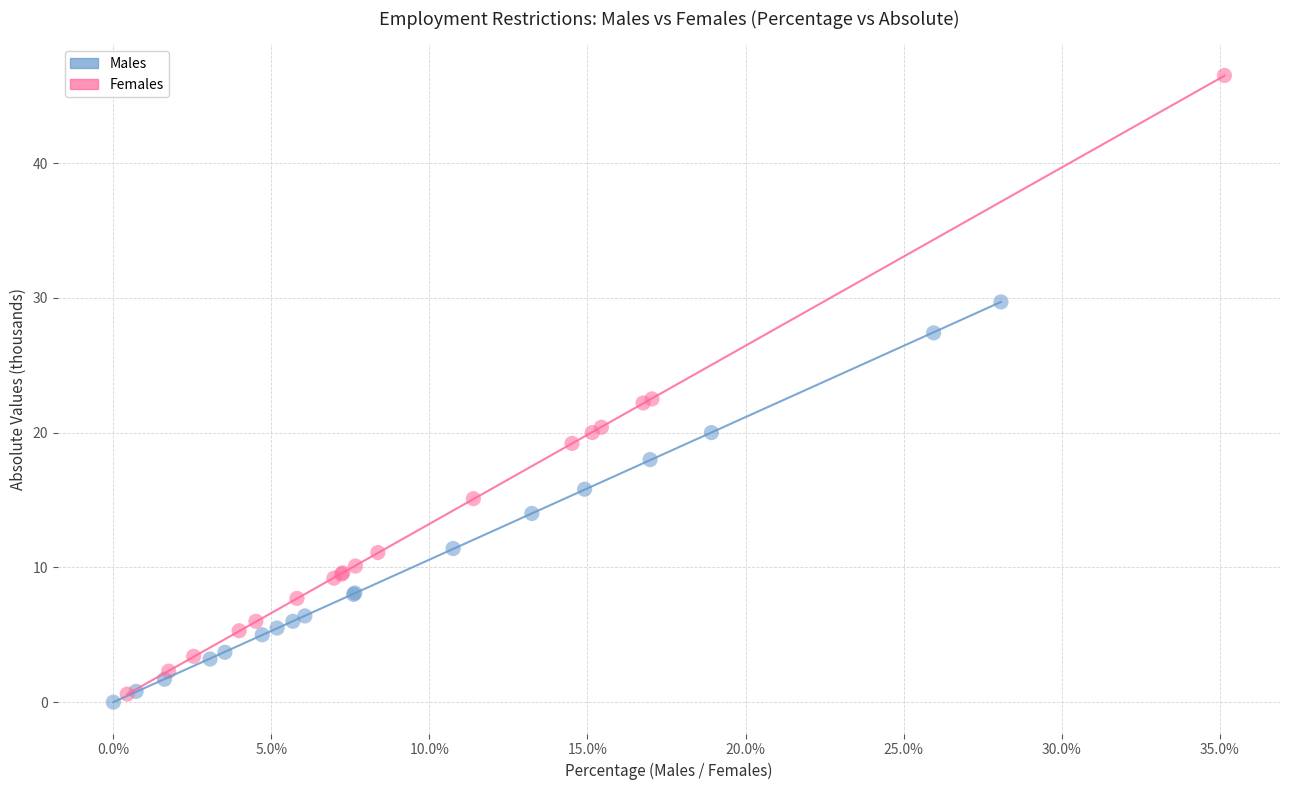

Which series has the largest Y range (max minus min)?

Females